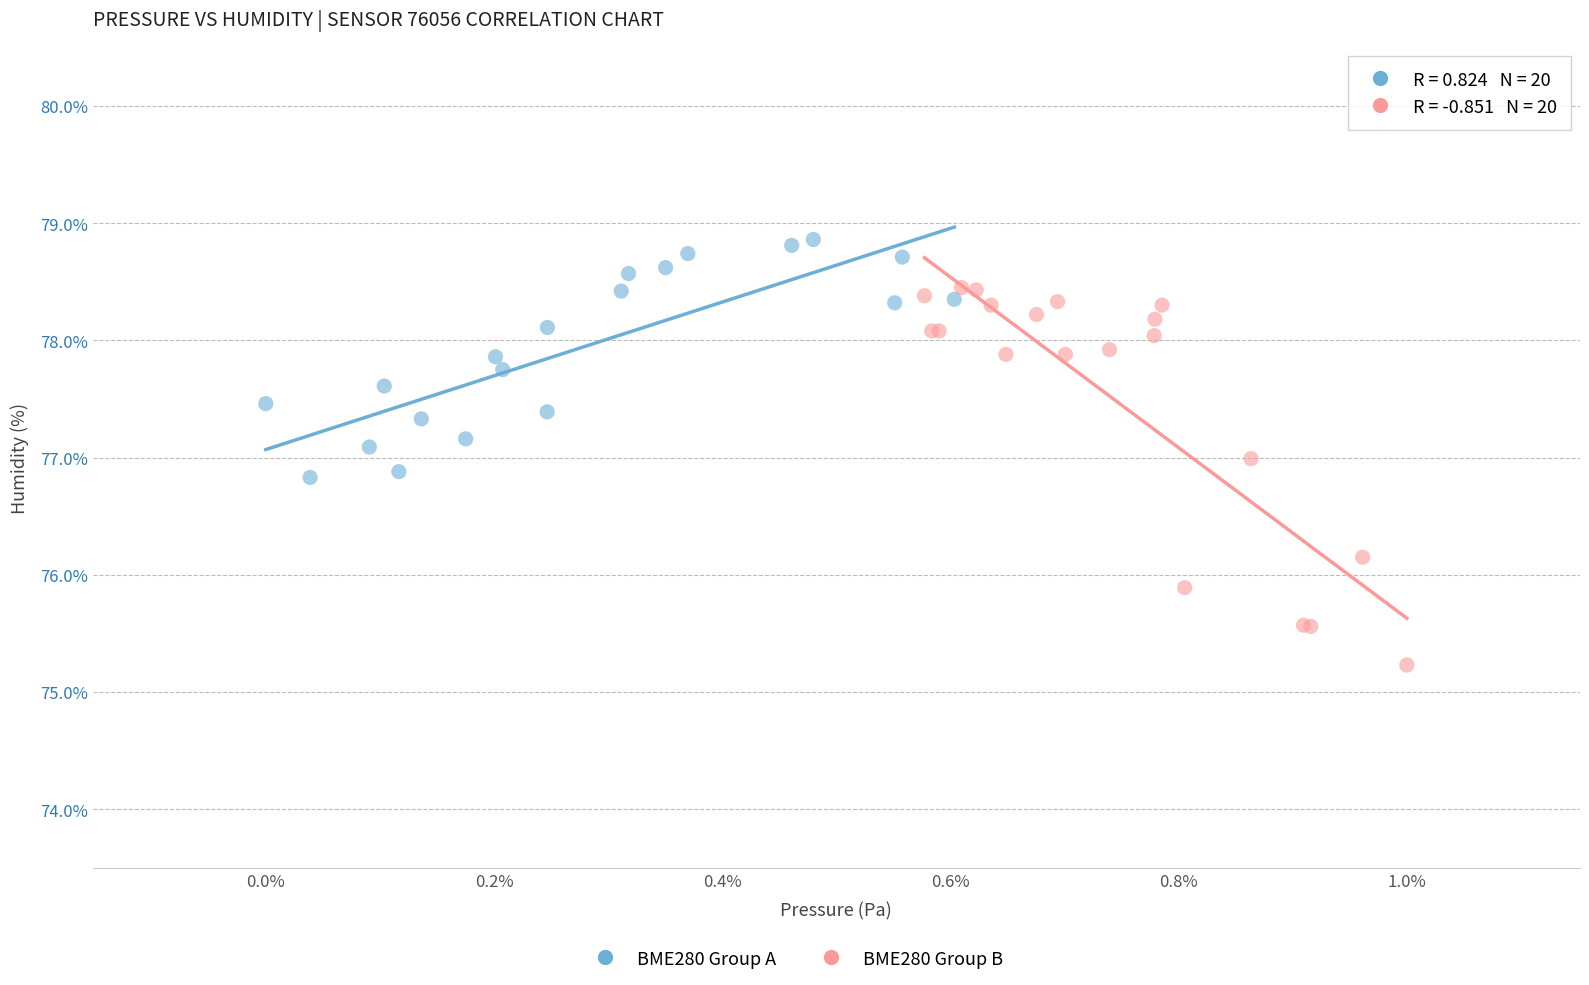

Which series reaches the maximum Y coordinate?

BME280 Group A